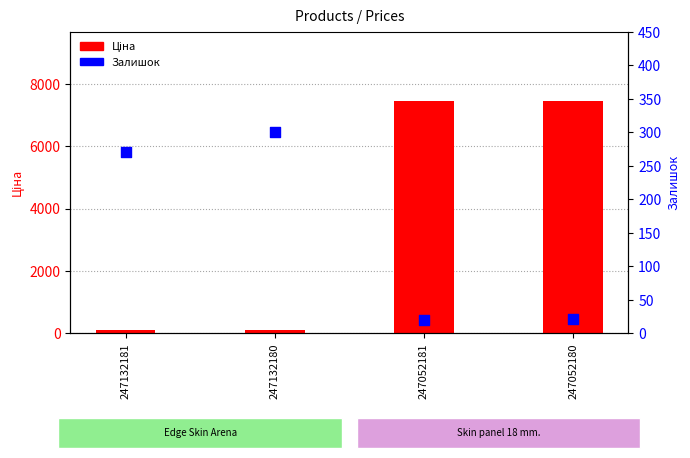

Which series has the largest Y range (max minus min)?

Ціна